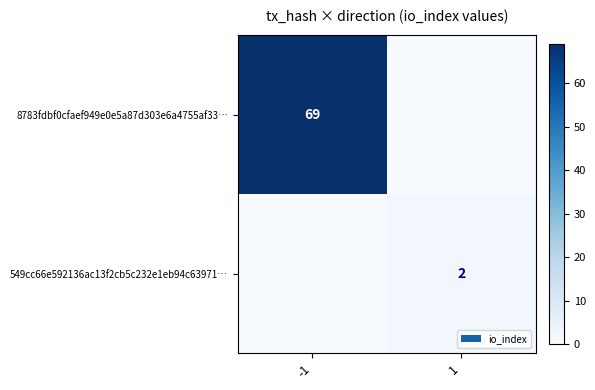

The value of 549cc66e592136ac13f2cb5c232e1eb94c63971… at 1 is 2. True or false?

True